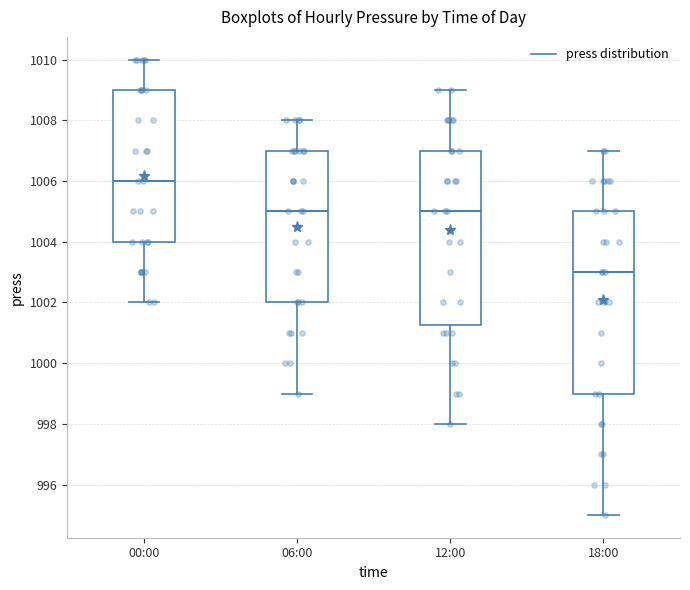

Reading left to right, read every box against the y-axis: the position of its median line, the range the box covers, and the ends of its whiskers. The values are not printed on the chart, so give them approximately, as read against the axis.

00:00: median 1006.0, box 1004.0 to 1009.0, whiskers 1002.0 to 1010.0
06:00: median 1005.0, box 1002.0 to 1007.0, whiskers 999.0 to 1008.0
12:00: median 1005.0, box 1001.2 to 1007.0, whiskers 998.0 to 1009.0
18:00: median 1003.0, box 999.0 to 1005.0, whiskers 995.0 to 1007.0